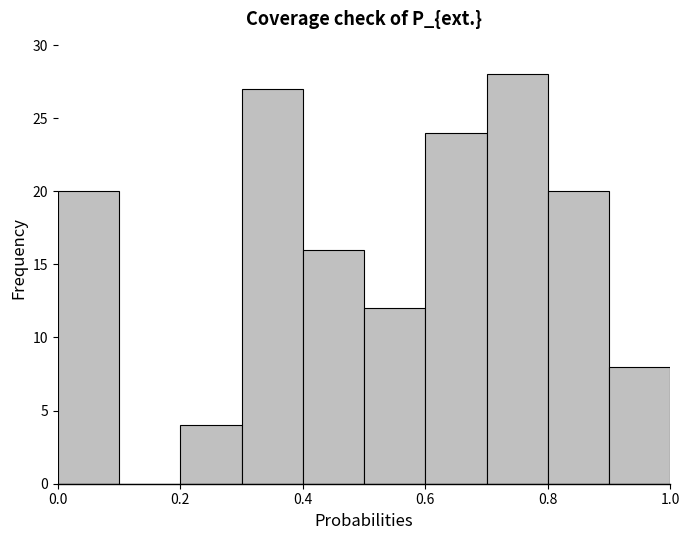

Which range on the x-axis has the tallest bar?

0.7 to 0.8